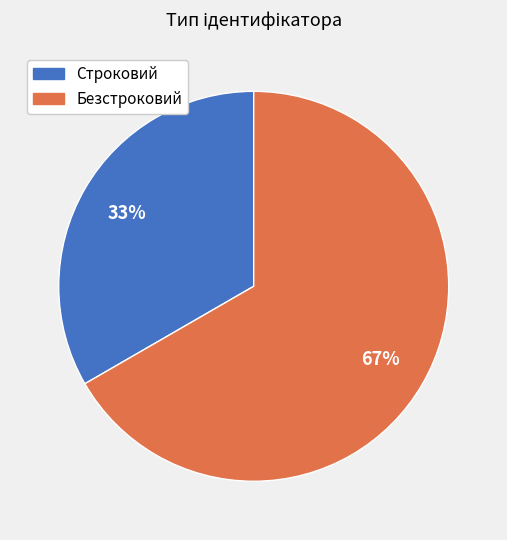

Which slice represents more than half of the pie?

Безстроковий